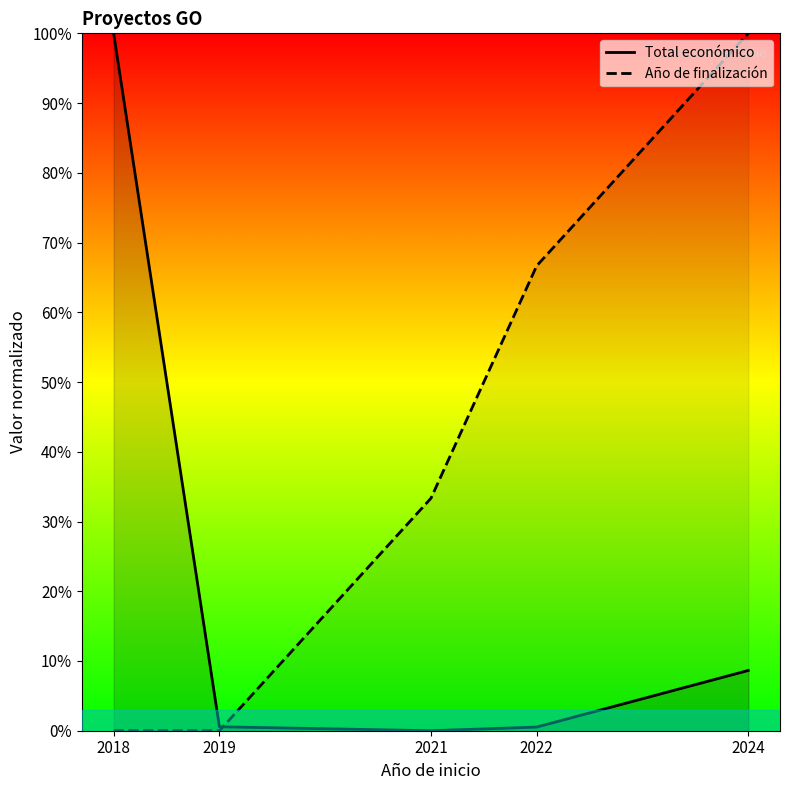

How many data points in Año de finalización are less than 33?

2